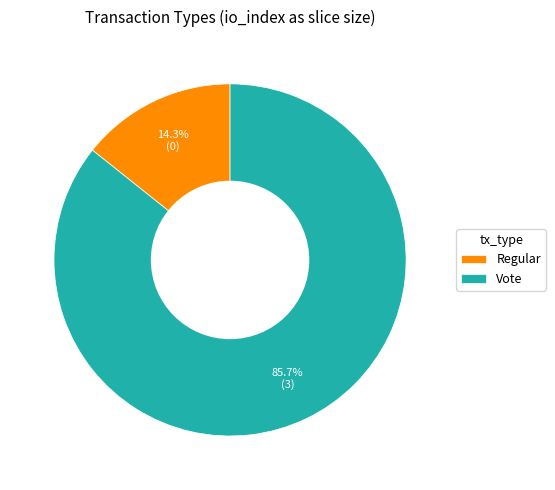

To the nearest percent, what is the average slice percentage?

50%